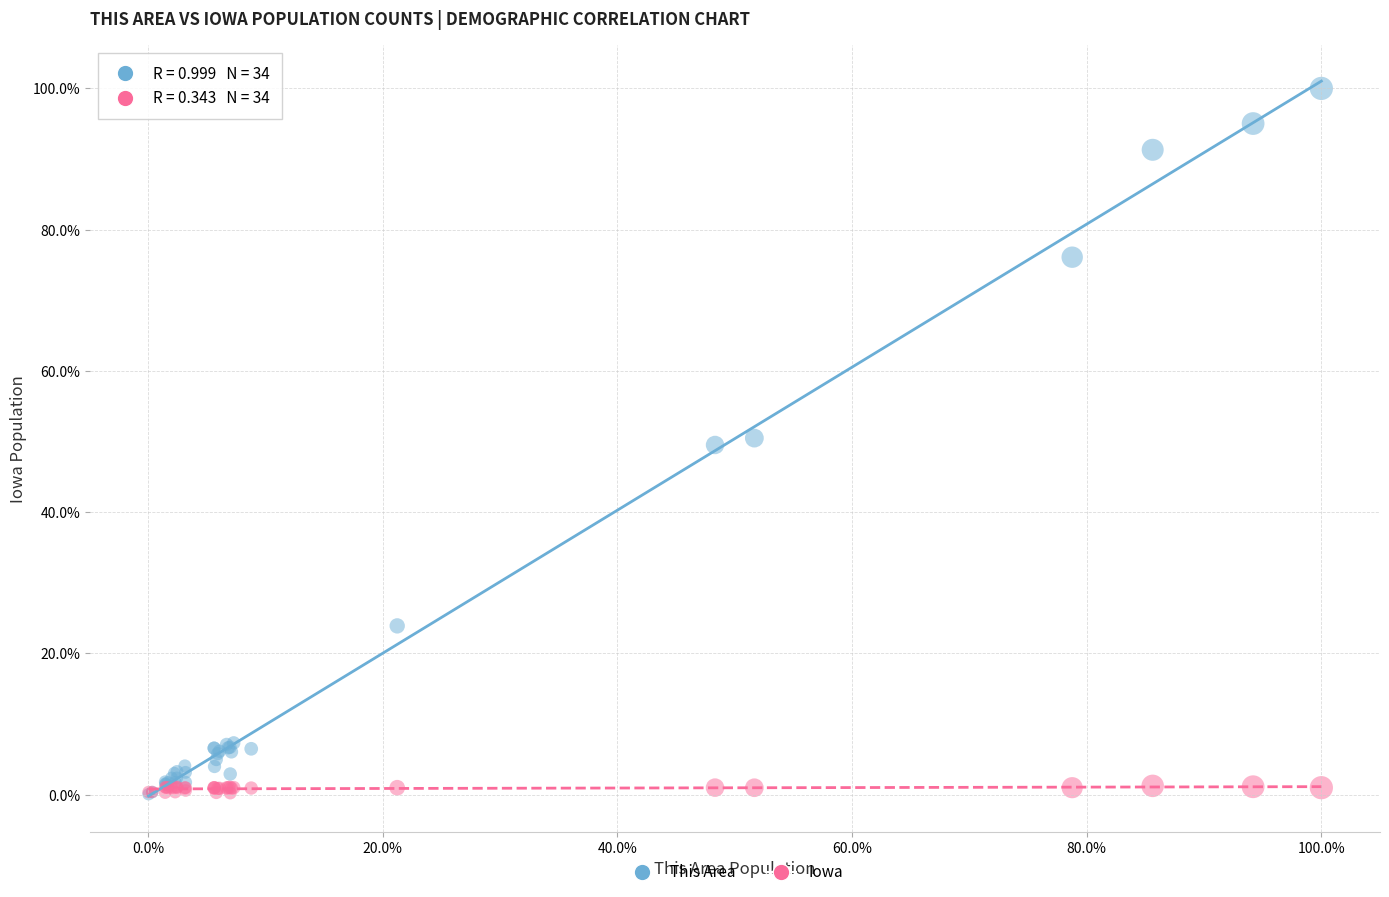

Which series reaches the maximum Y coordinate?

This Area